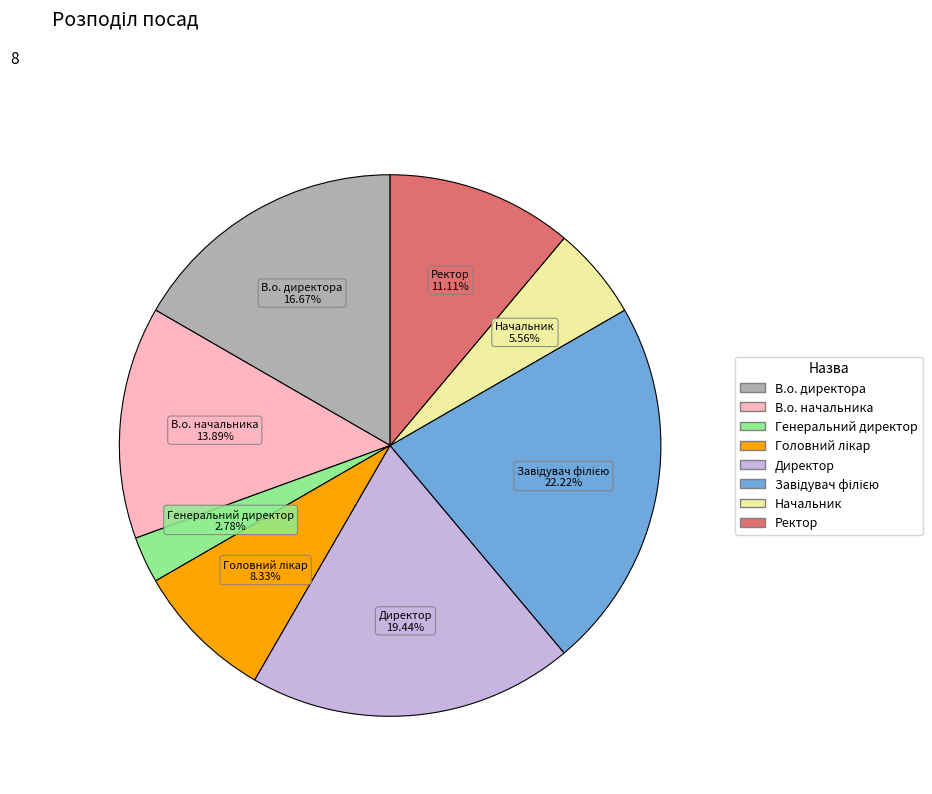

What portion of the pie excludes Директор?

80.6%